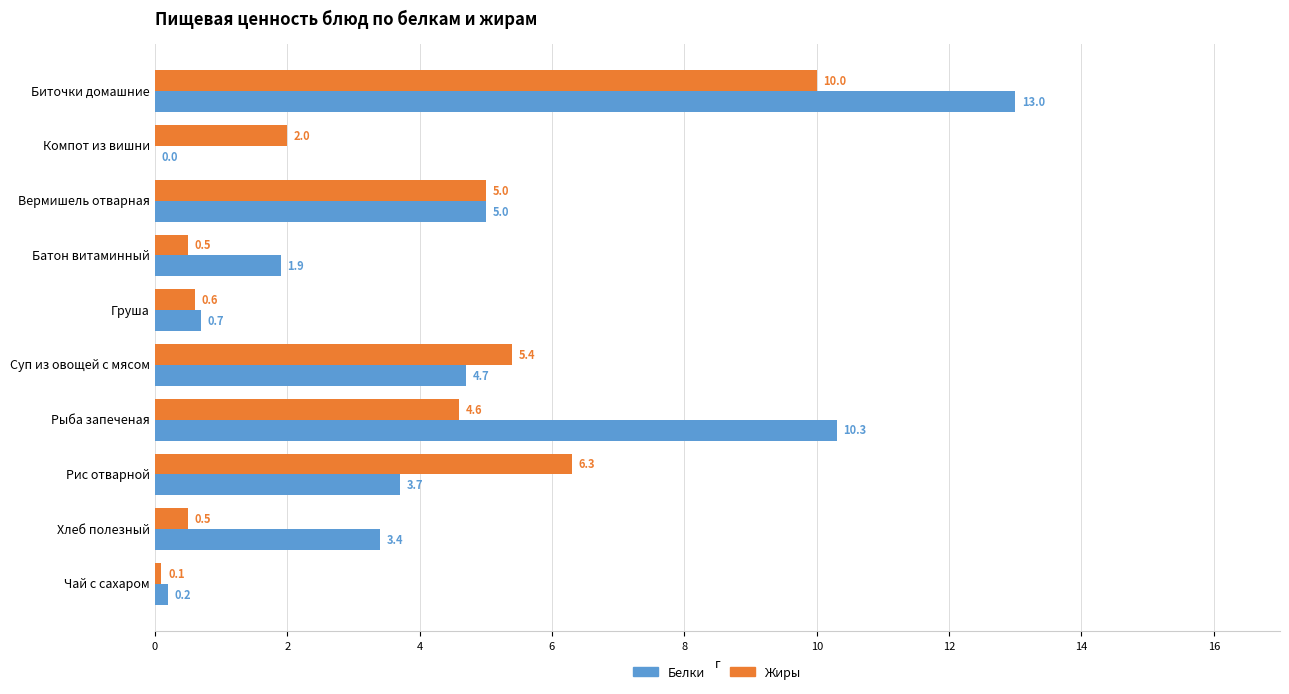

Which series has the largest total across all categories?

Белки